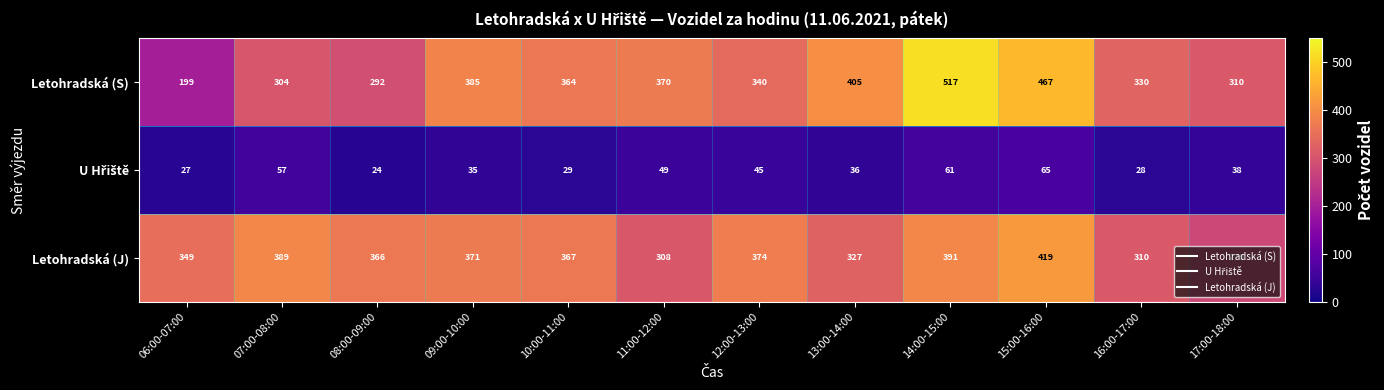

What is the difference between the Letohradská (S) values at 14:00-15:00 and 07:00-08:00?

213